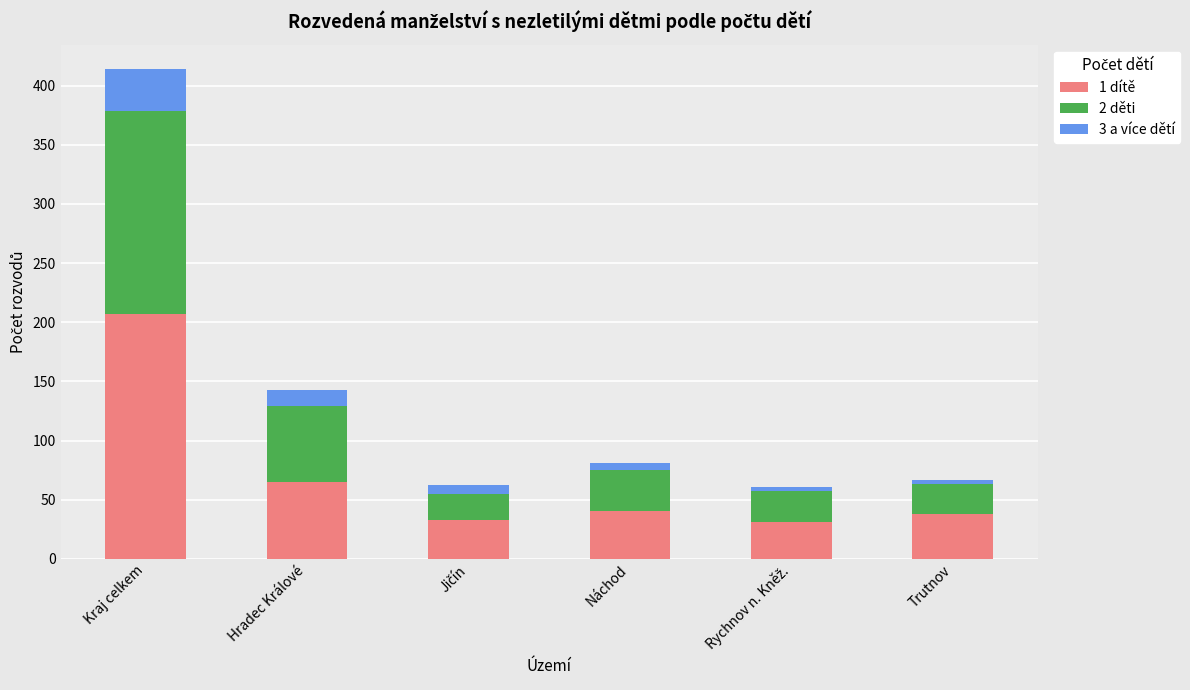

Does the chart contain any negative values?

No